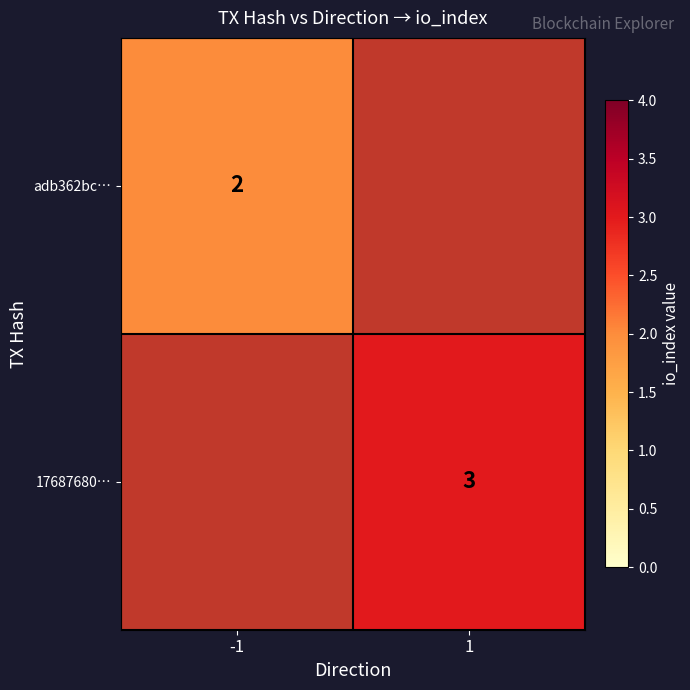

The value of adb362bc… at -1 is 0. True or false?

False